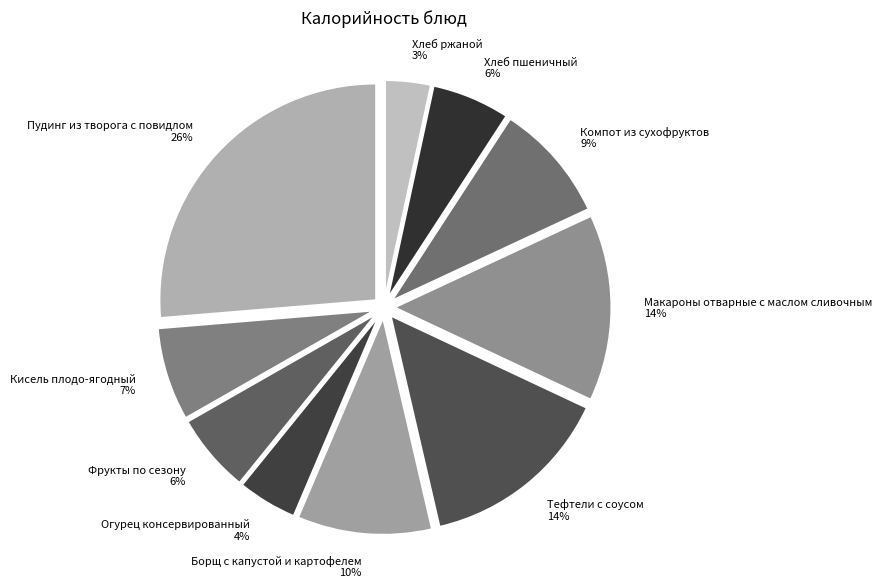

What is the ratio of the value at Макароны отварные с маслом сливочным to the value at Пудинг из творога с повидлом?

0.5